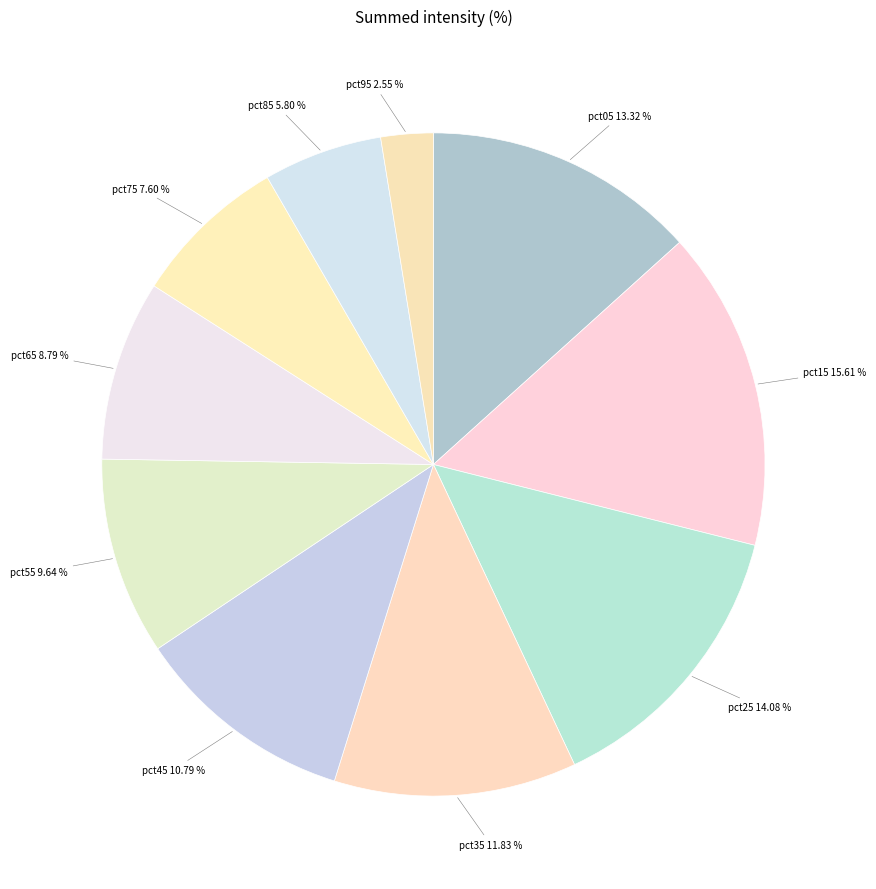

Between pct95 and pct35, which is larger?

pct35